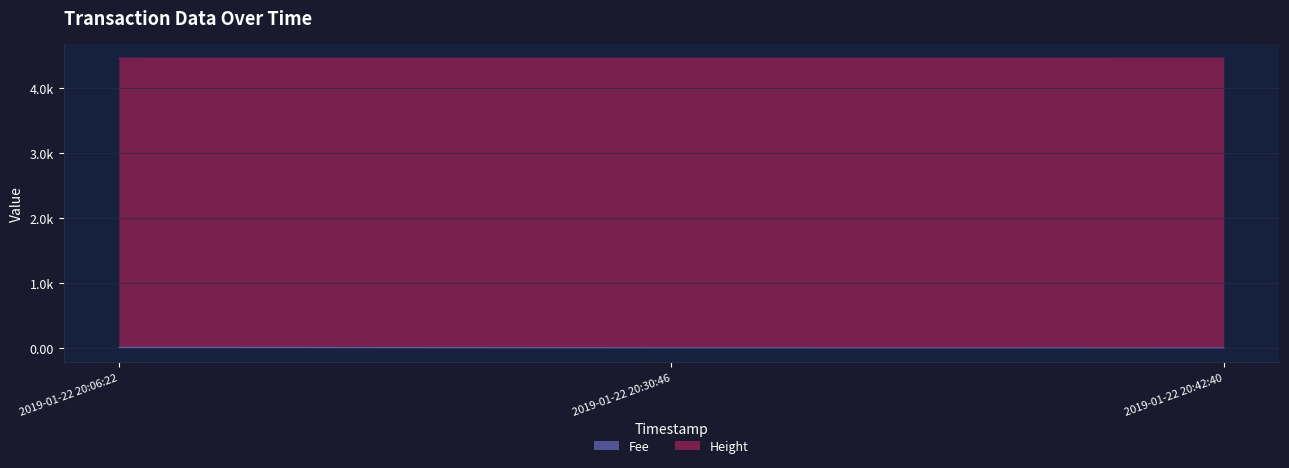

True or false: the data shows 4.4 at 2019-01-22 20:06:22.

False